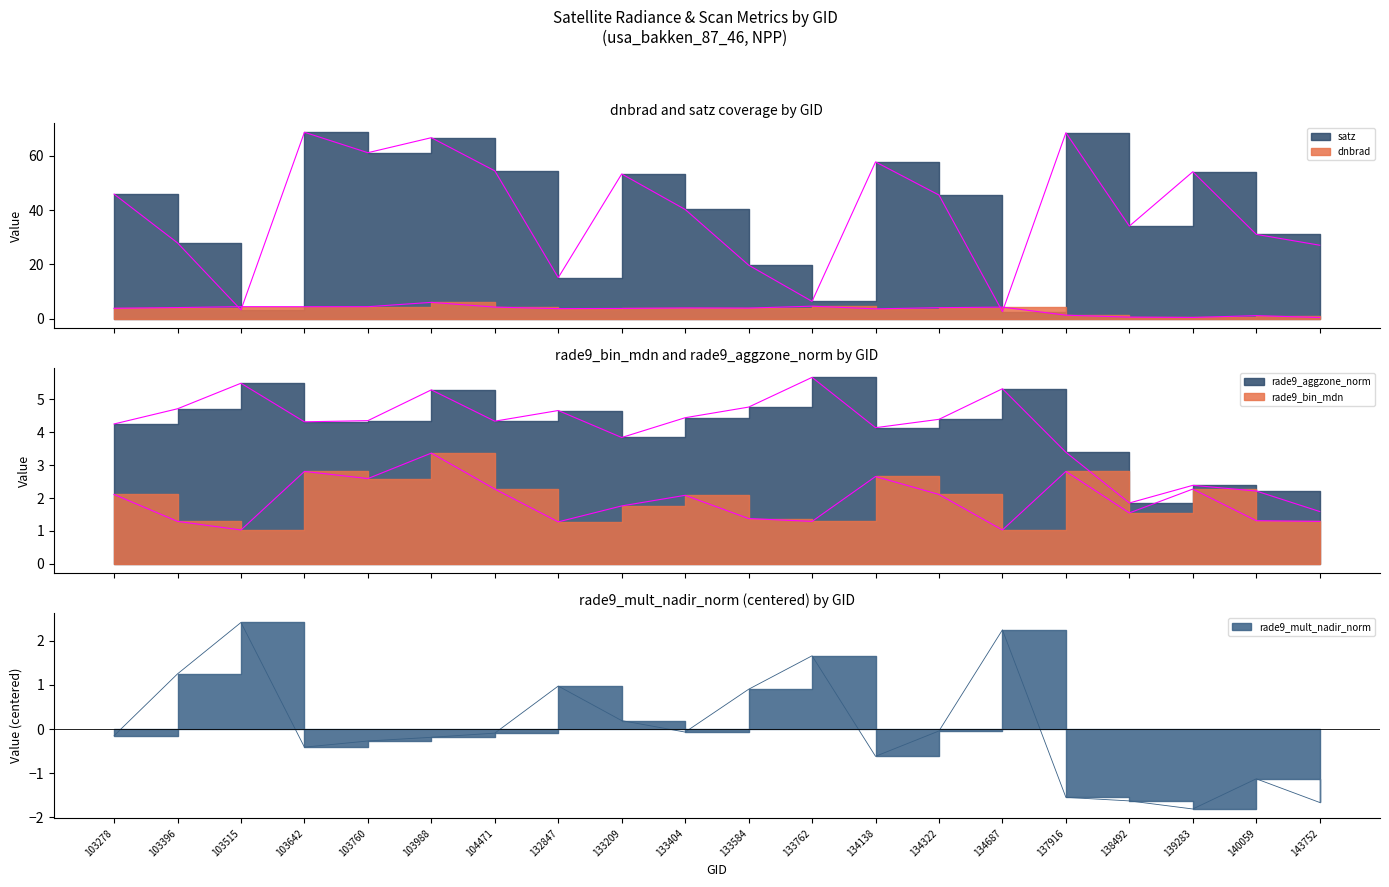

What is the difference between the highest and lowest values at 134138?

58.3